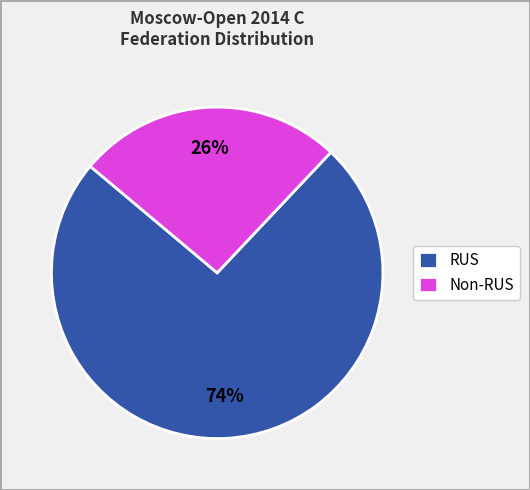

Is there any slice that represents more than half of the pie?

Yes